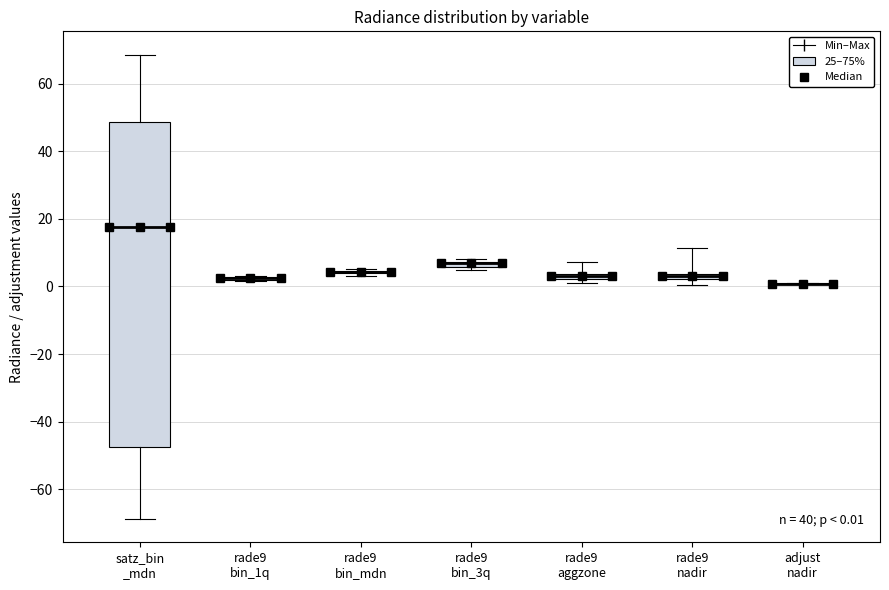

Comparing the boxes themselves (not the whiskers), which one is the tallest?

satz_bin _mdn